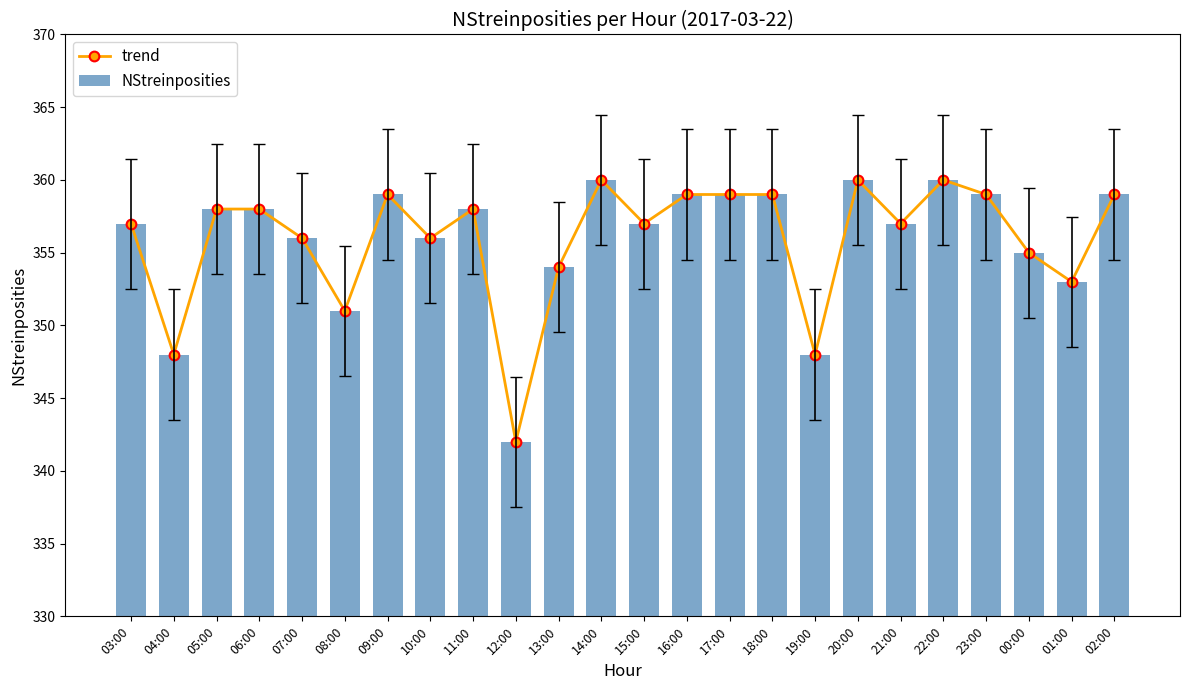

What are all the series names shown in the legend?

trend, NStreinposities